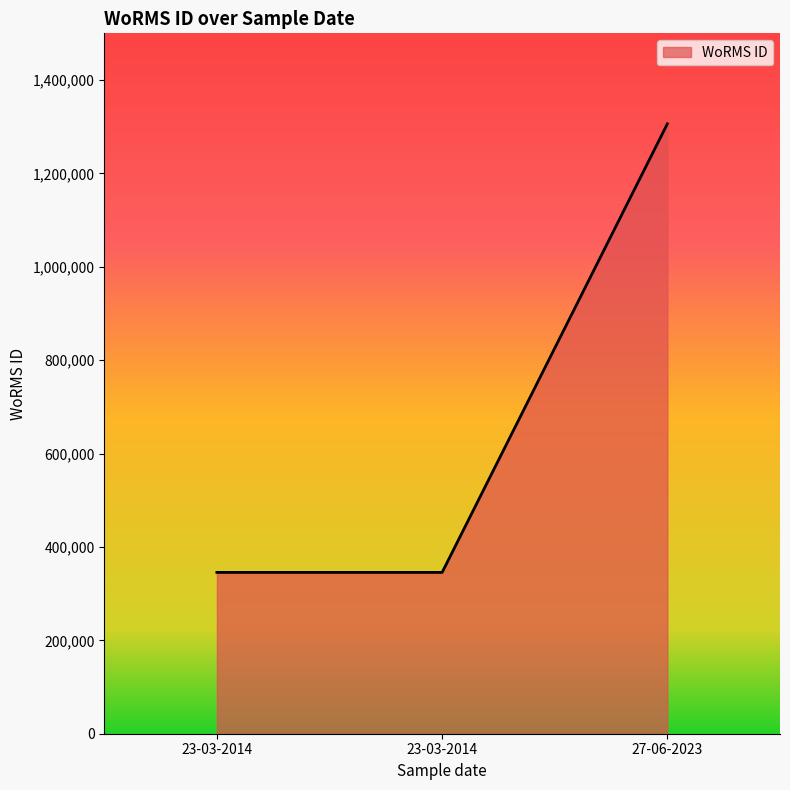

Is it true that the value at 23-03-2014 is 345504?

True